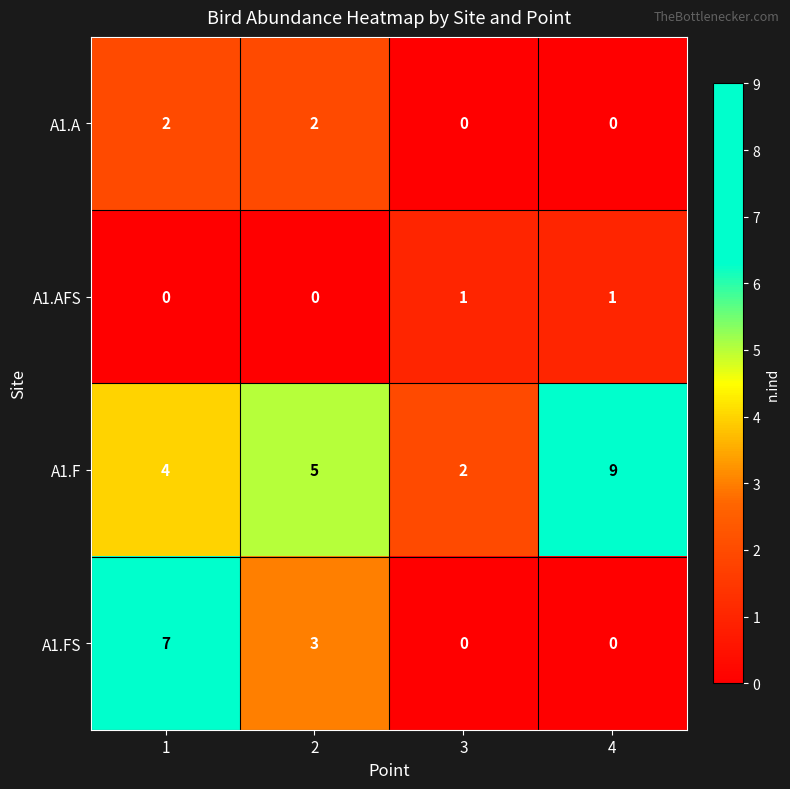

How many series are shown in this chart?

4